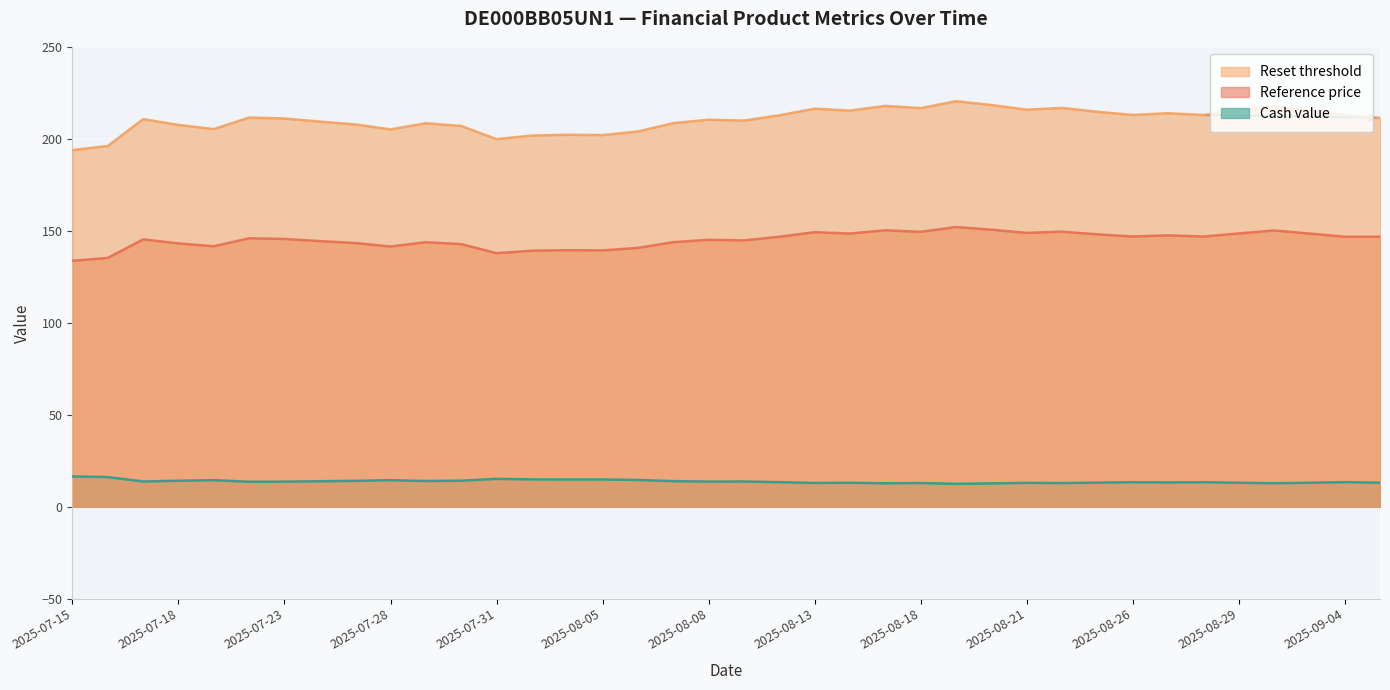

What is the difference between the maximum and minimum values in the Cash value series?

4.1